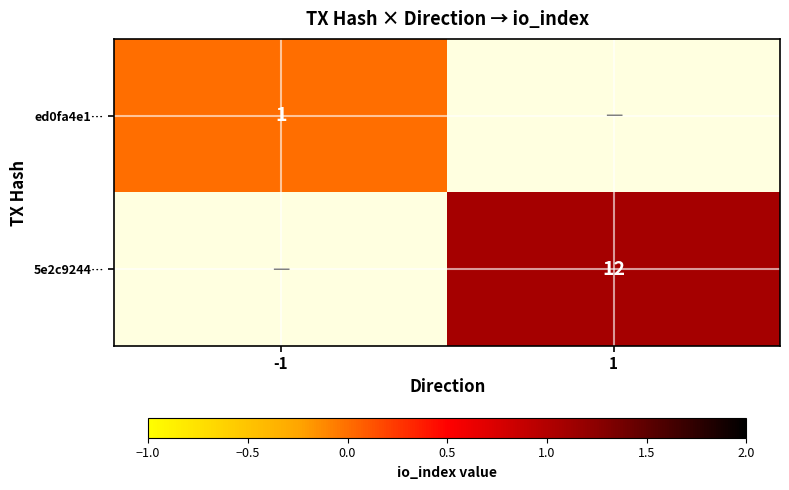

True or false: 5e2c9244… has a value of 17 at 1.

False